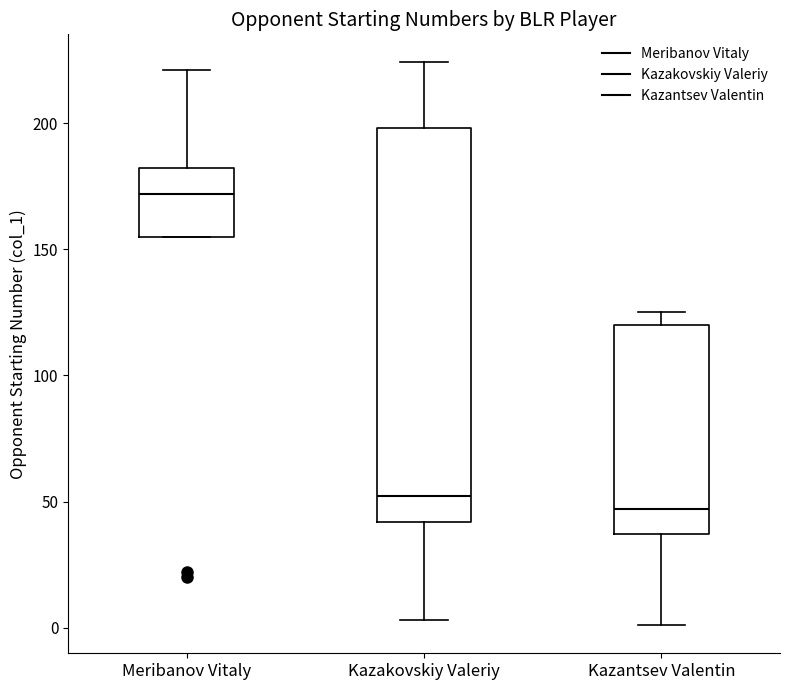

Which box has the highest median line?

Meribanov Vitaly